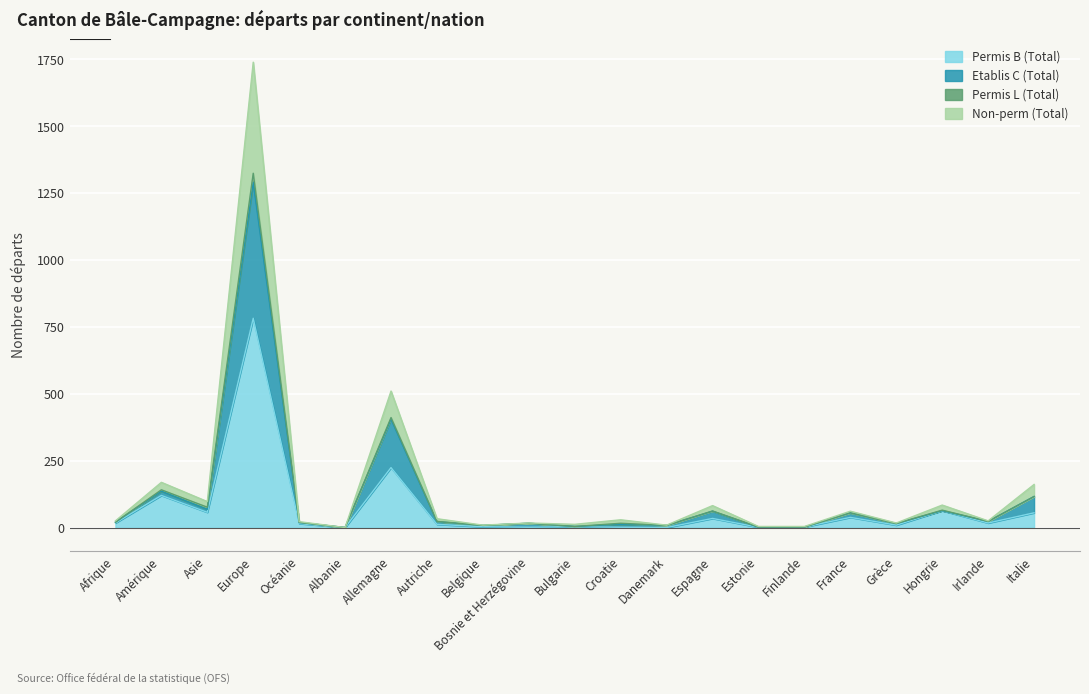

Which category has the highest value in the Permis B (Total) series?

Europe